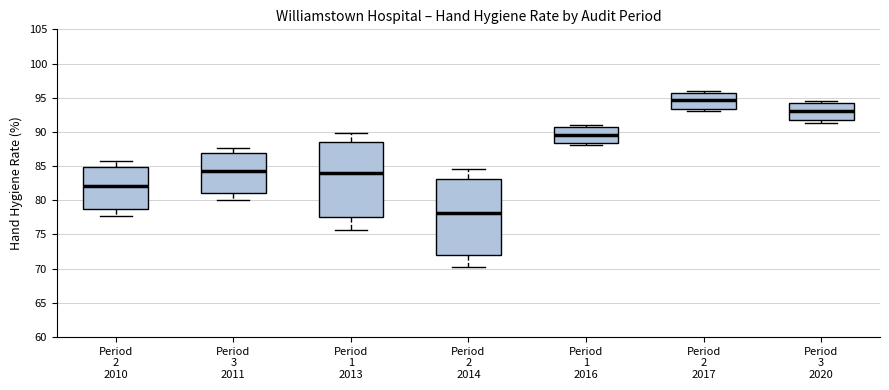

Where does the median line of the box for Period 2 2017 sit on the y-axis? The values are not printed on the chart, so give them approximately, as read against the axis.

94.5